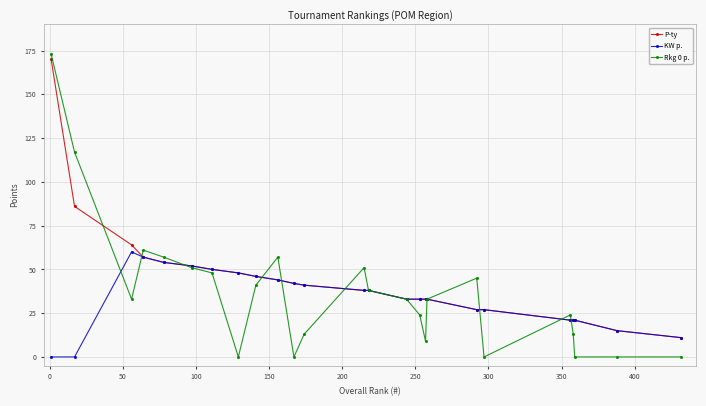

What is the maximum value for Rkg 0 p.?

173